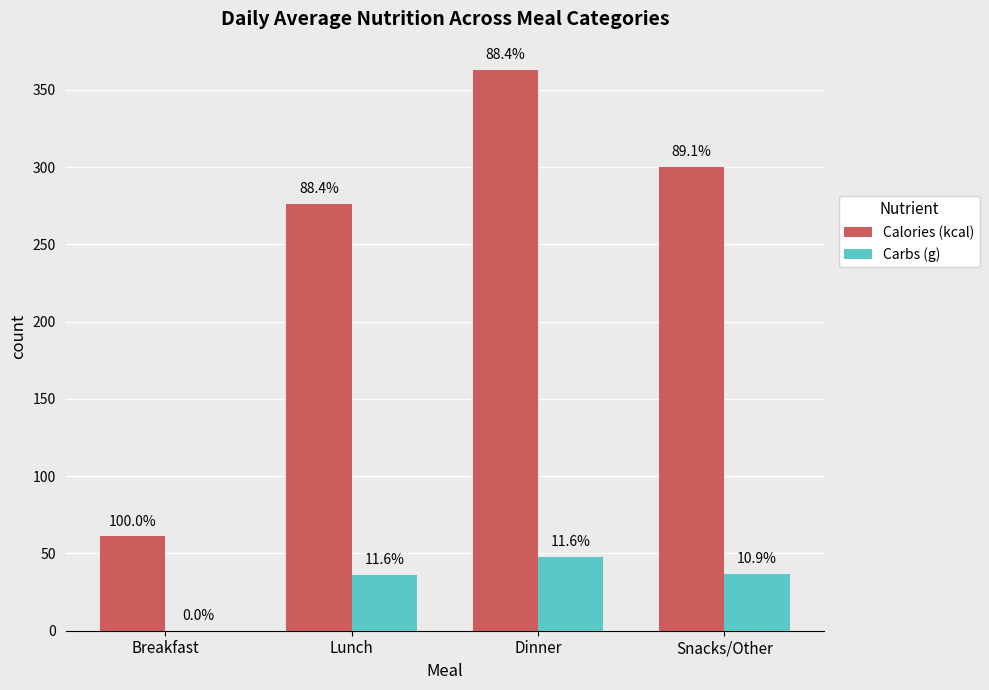

What are all the series names shown in the legend?

Calories (kcal), Carbs (g)